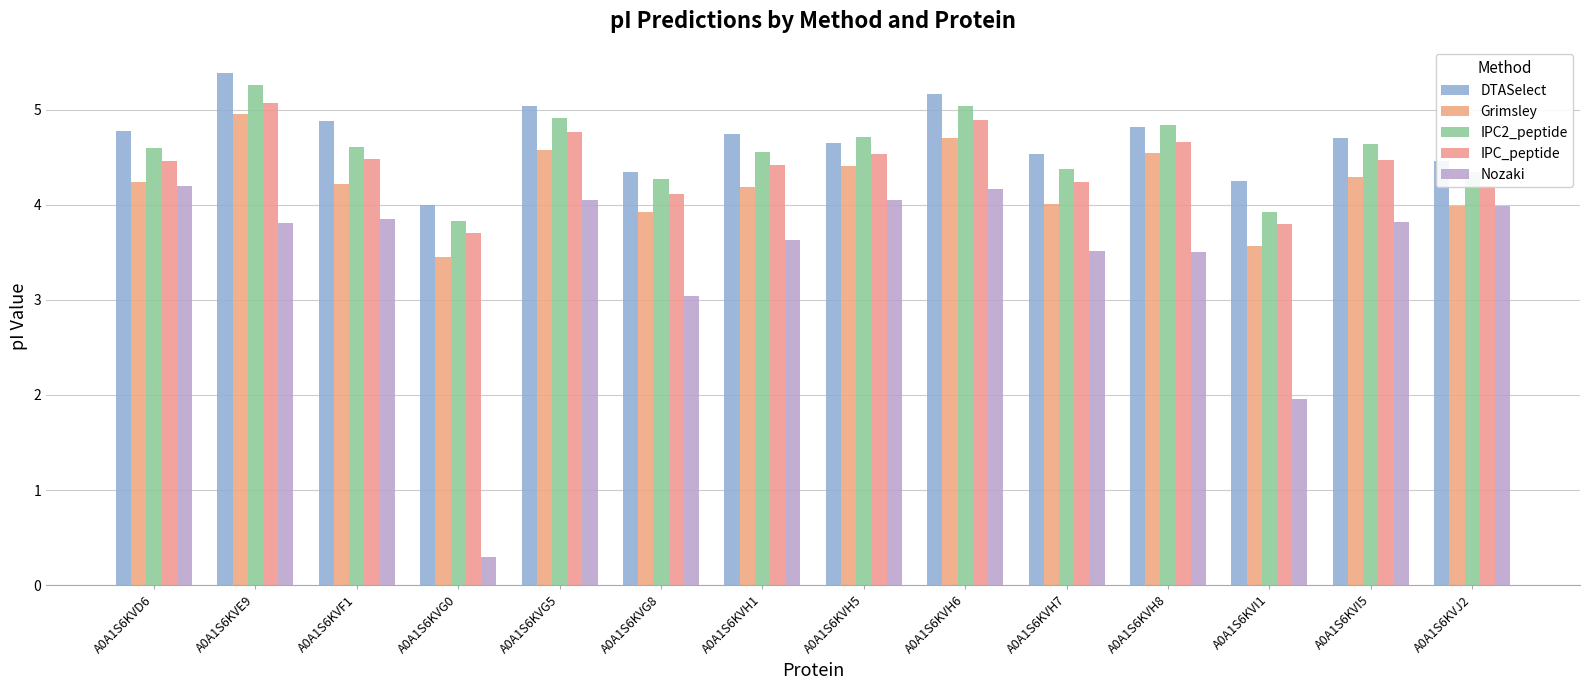

What is the sum of the IPC2_peptide values at A0A1S6KVH6 and A0A1S6KVG8?

9.3